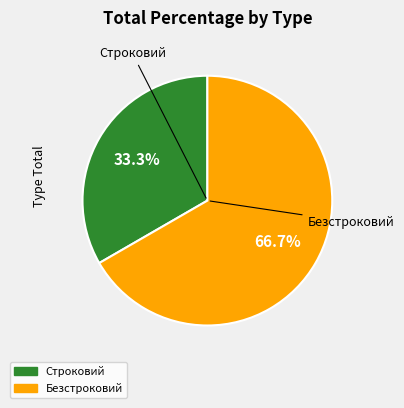

Count the number of slices in the pie.

2